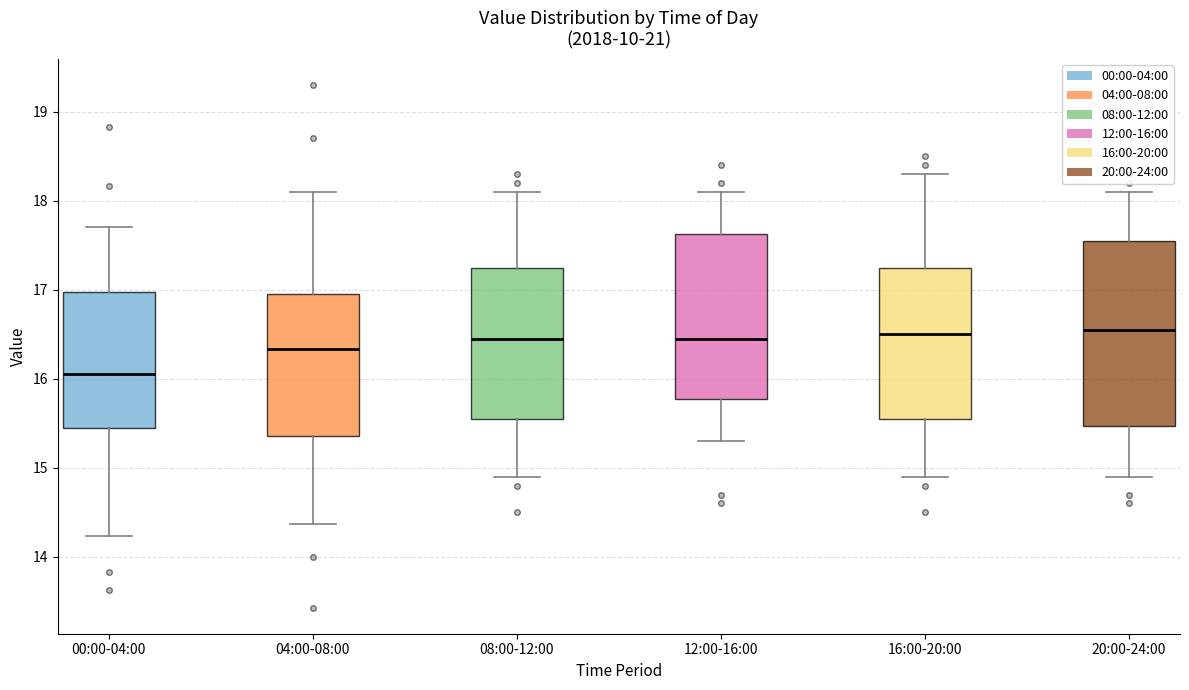

Which box is the tallest, from its lower edge to its upper edge?

20:00-24:00